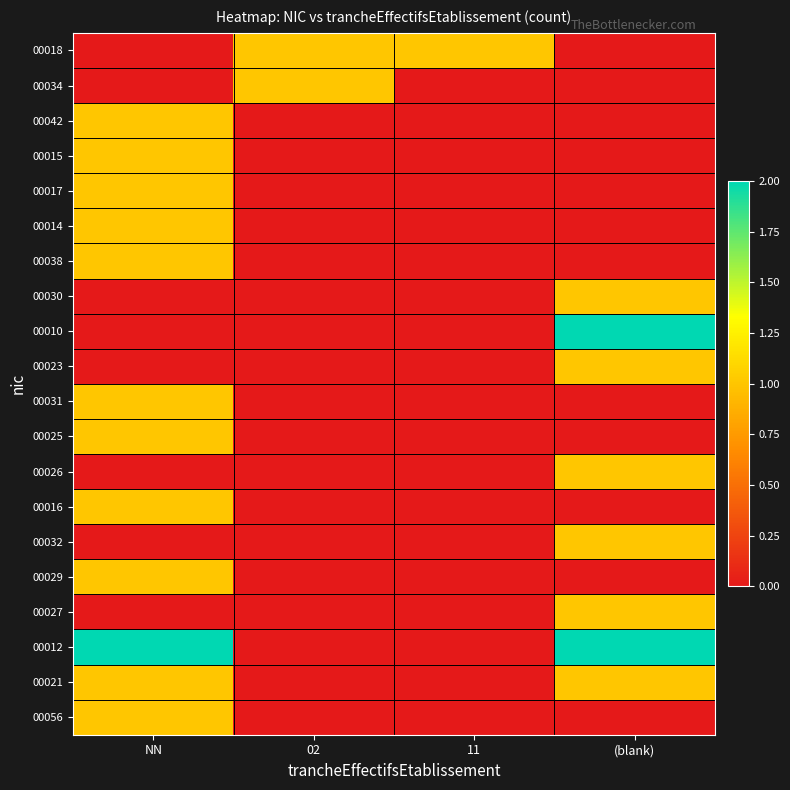

Which series has the largest range (max minus min)?

00010